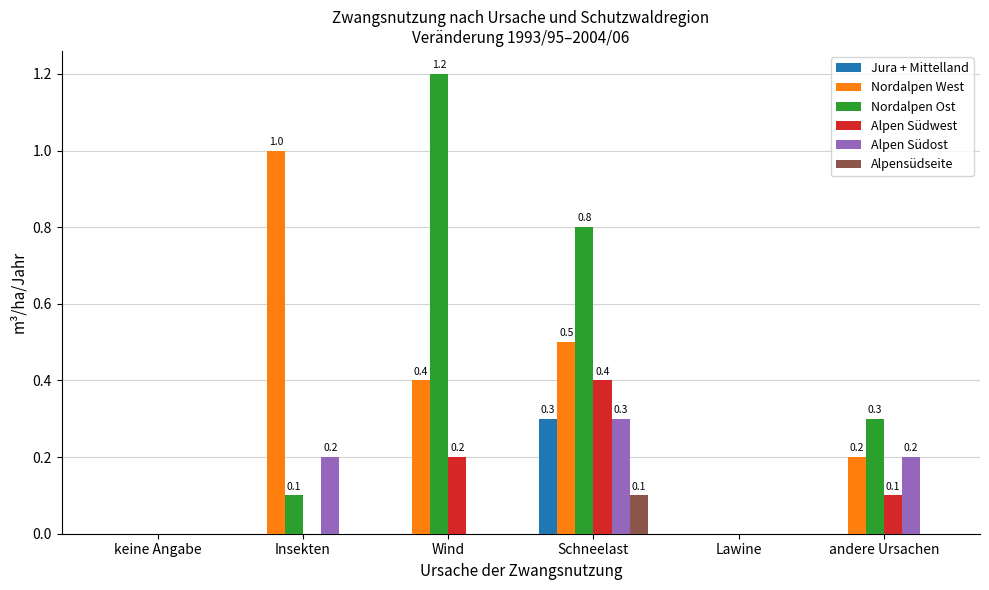

Is it true that Nordalpen West equals 0.0 at keine Angabe?

True